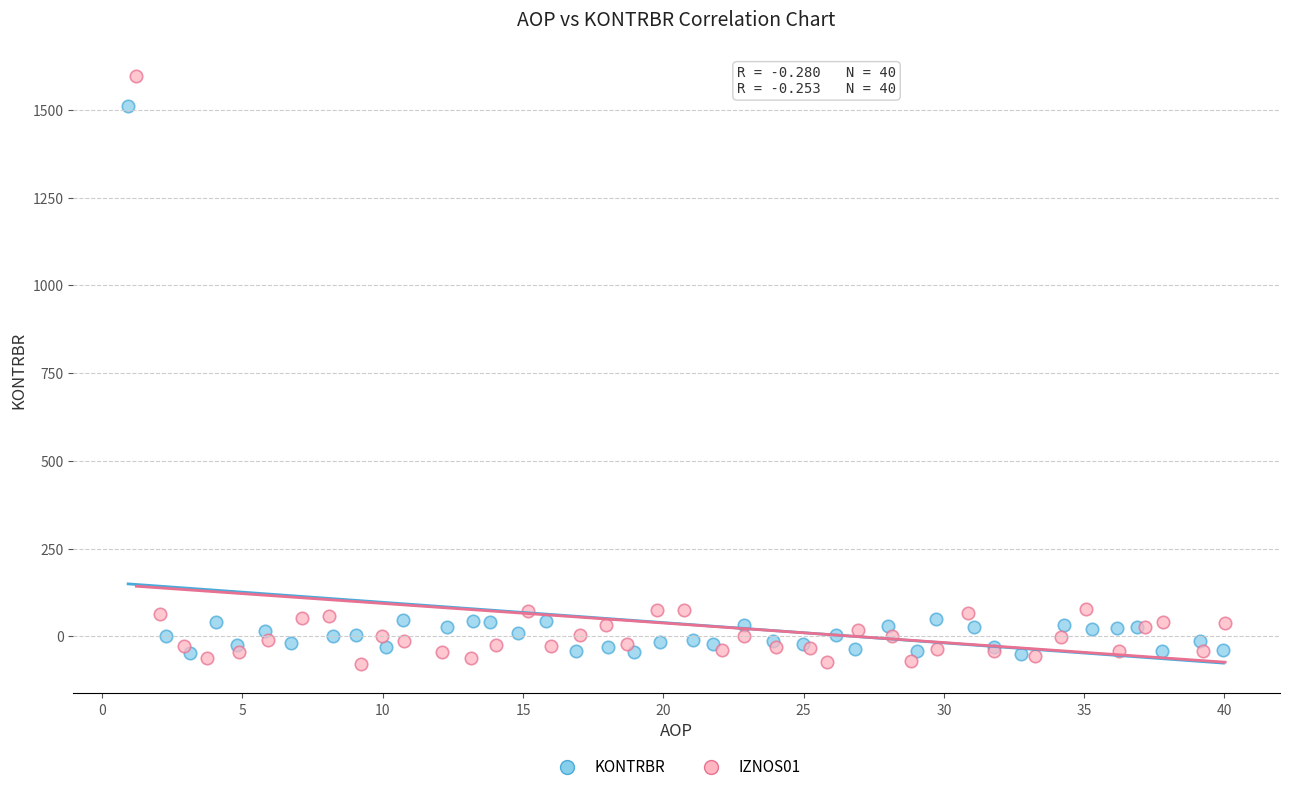

Which series contains the highest Y value?

IZNOS01